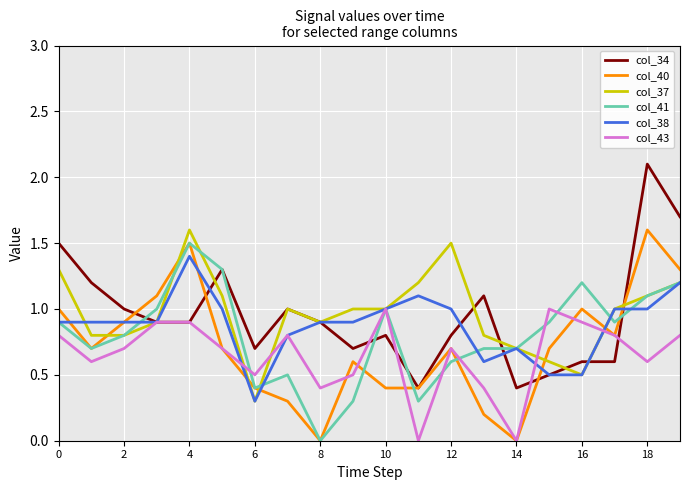

What are all the series names shown in the legend?

col_34, col_40, col_37, col_41, col_38, col_43